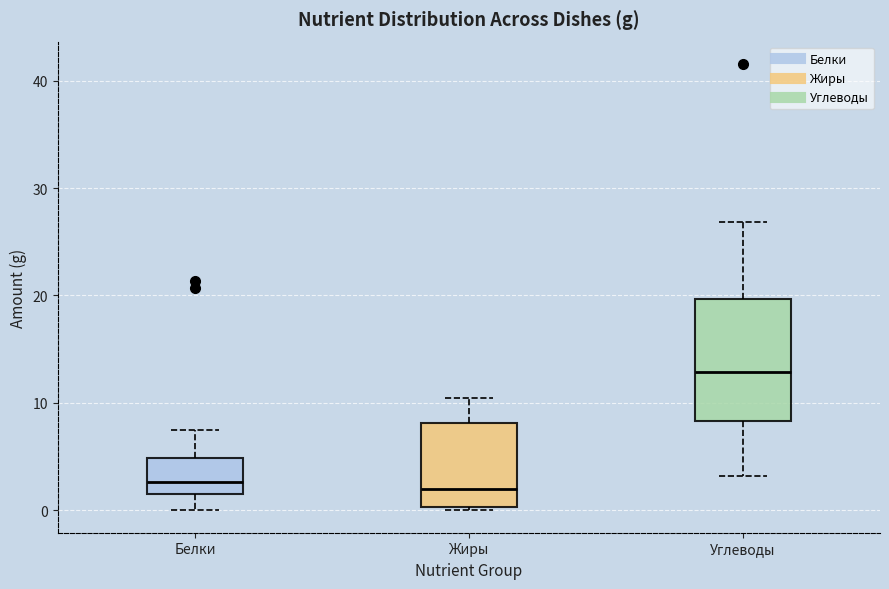

Which box is the tallest, from its lower edge to its upper edge?

Углеводы